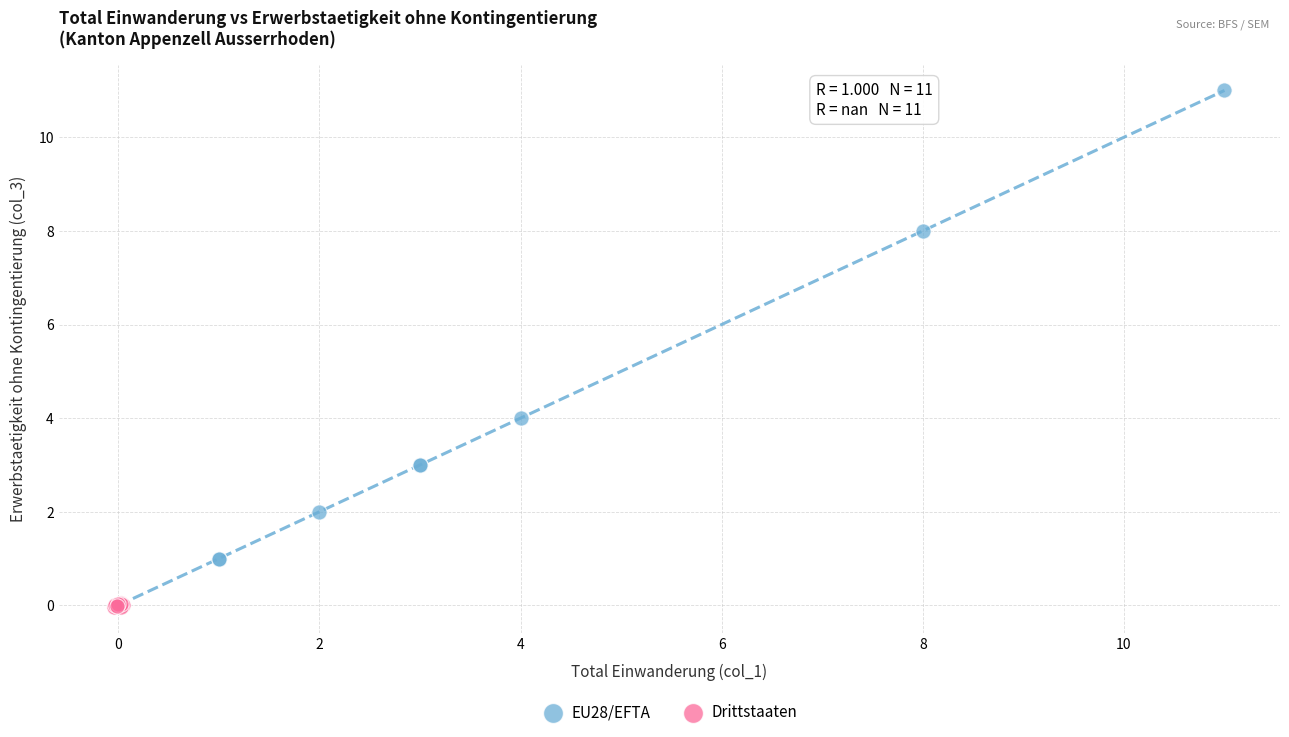

Which series has the widest spread of Y values?

EU28/EFTA